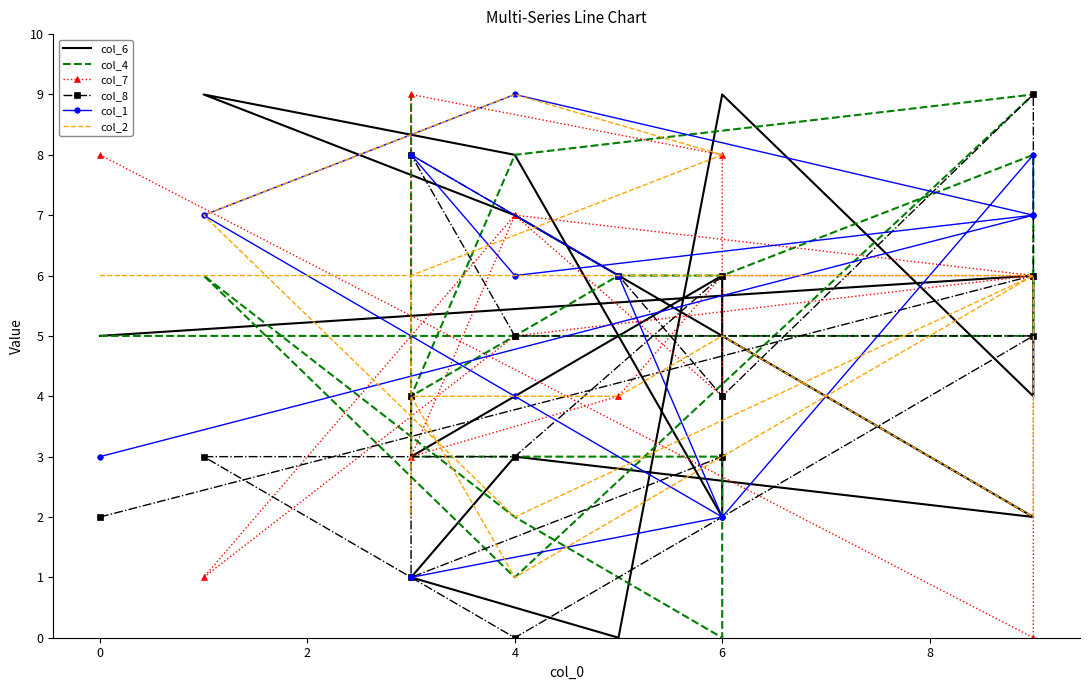

How many interior local peaks does the col_7 series have?

3